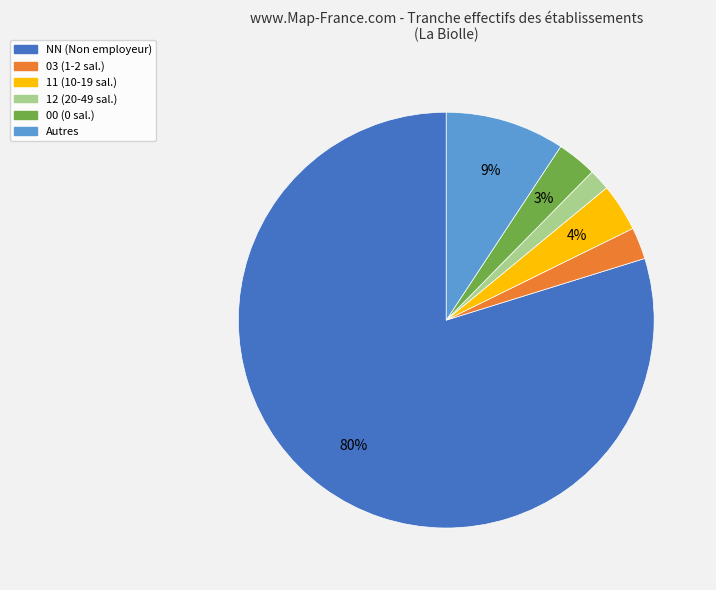

Is the sum of 03 (1-2 sal.) and NN (Non employeur) greater than half?

Yes